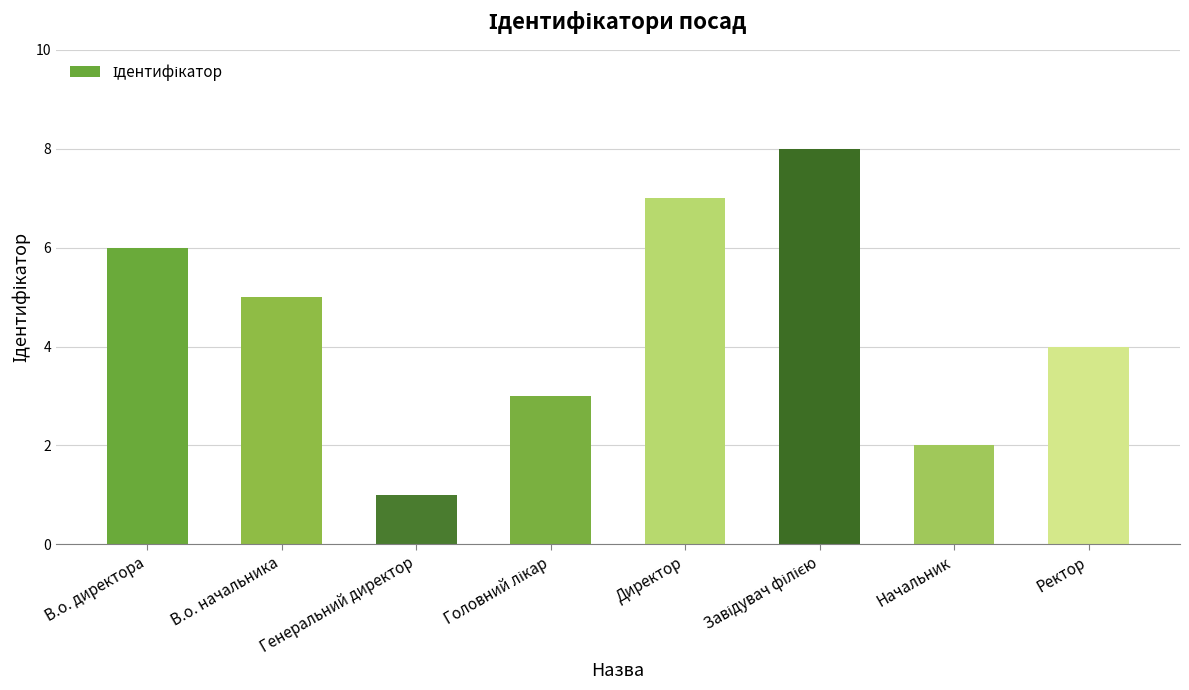

Which category has the lowest value across all series?

Генеральний директор